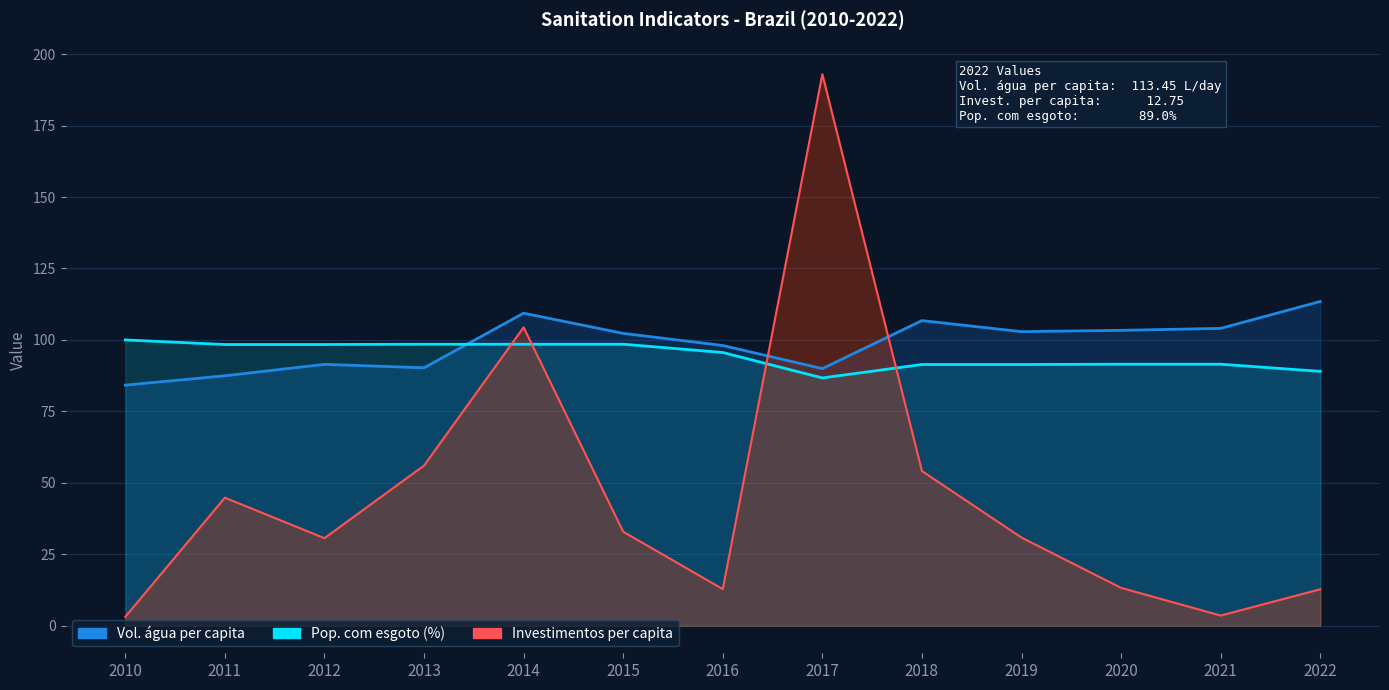

What is the sum of the Parcela populacao com esgoto (%) values at 2019 and 2021?

182.9